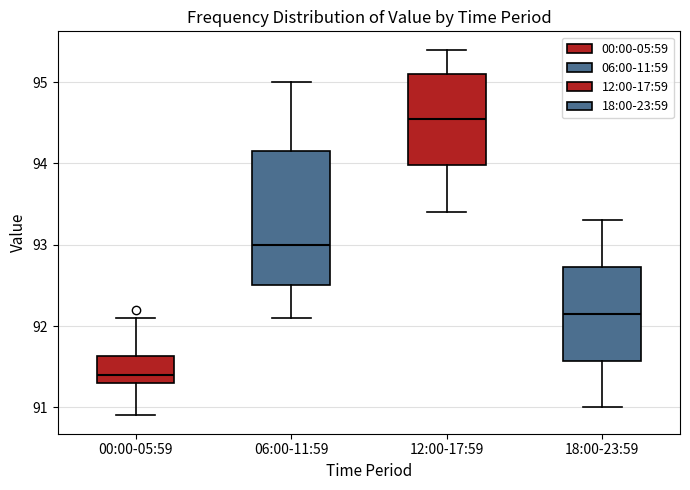

Where does the lower whisker of the box for 06:00-11:59 end on the y-axis? The values are not printed on the chart, so give them approximately, as read against the axis.

92.1